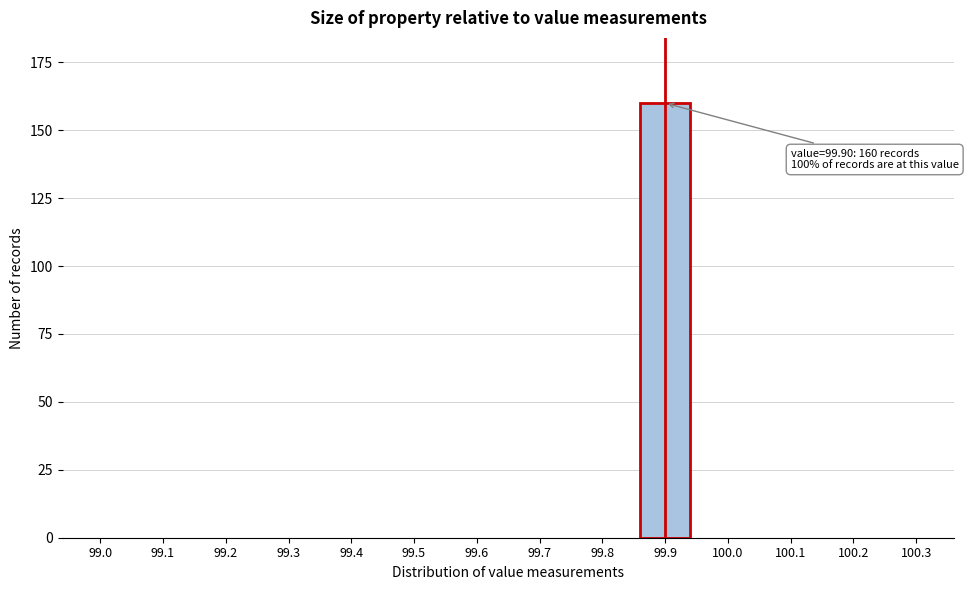

Reading left to right, transcribe all the data shown in this chart.

99.0=0	99.1=0	99.2=0	99.3=0	99.4=0	99.5=0	99.6=0	99.7=0	99.8=0	99.9=160	100.0=0	100.1=0	100.2=0	100.3=0